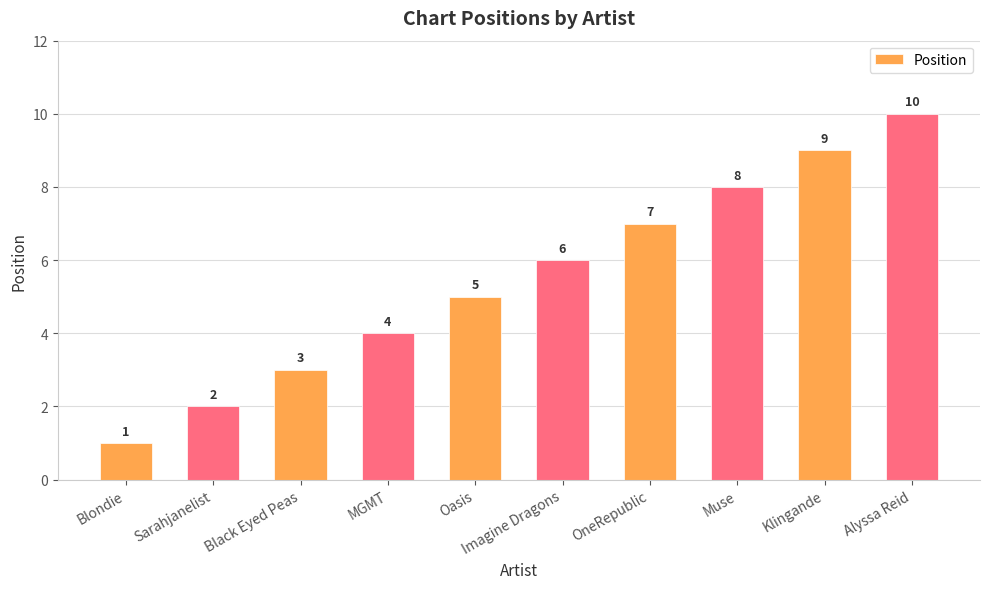

What is the label of the 5th bar from the right?

Imagine Dragons